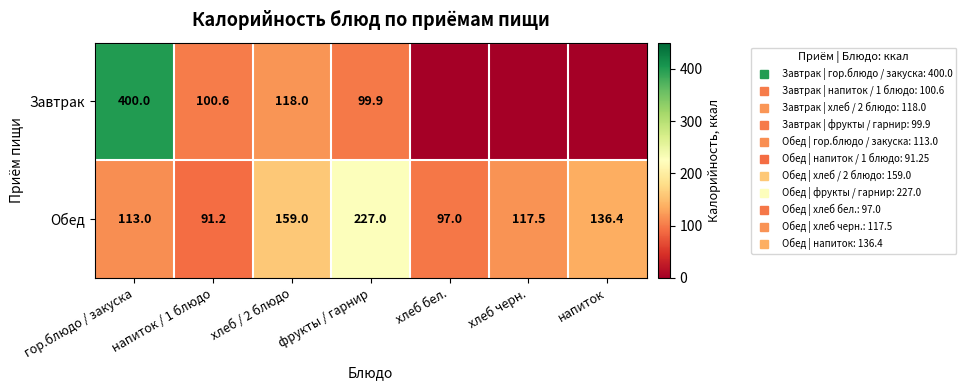

Rank the series by their average value, from highest to lowest.

Обед, Завтрак